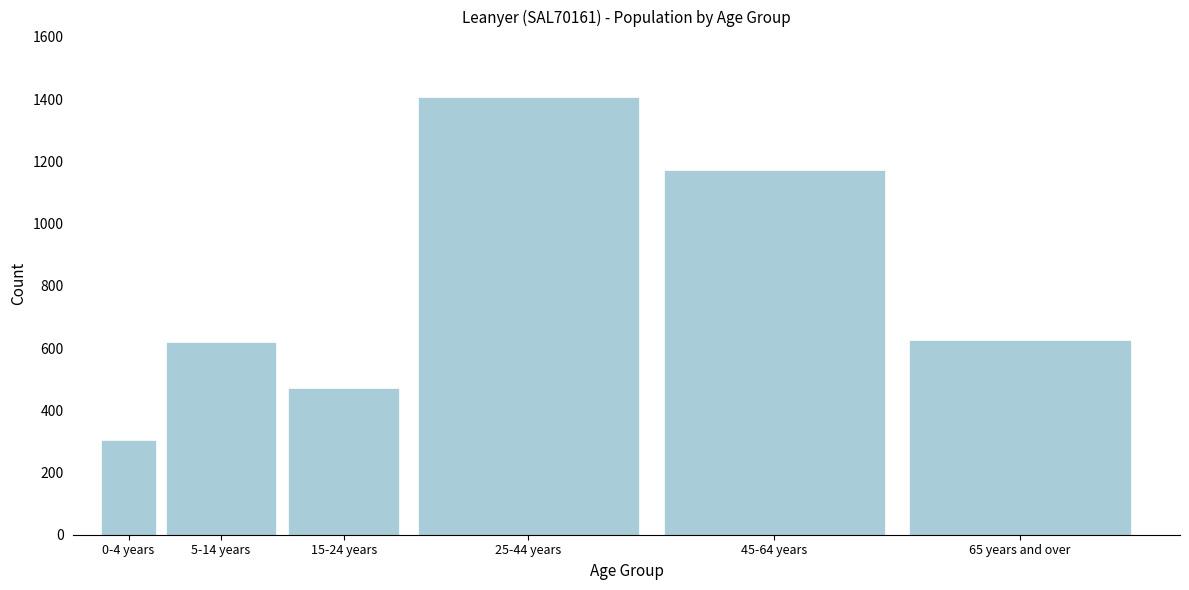

At which label is the value closest to 855?

65 years and over